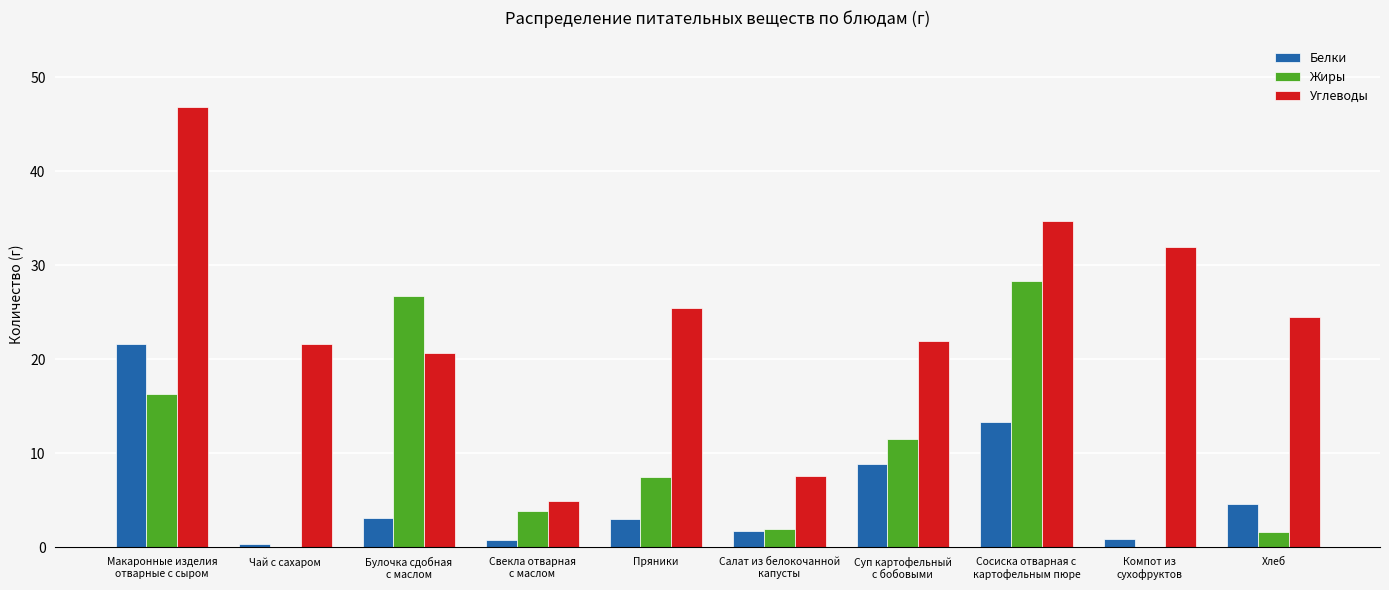

What is the maximum value shown in the chart?

46.9